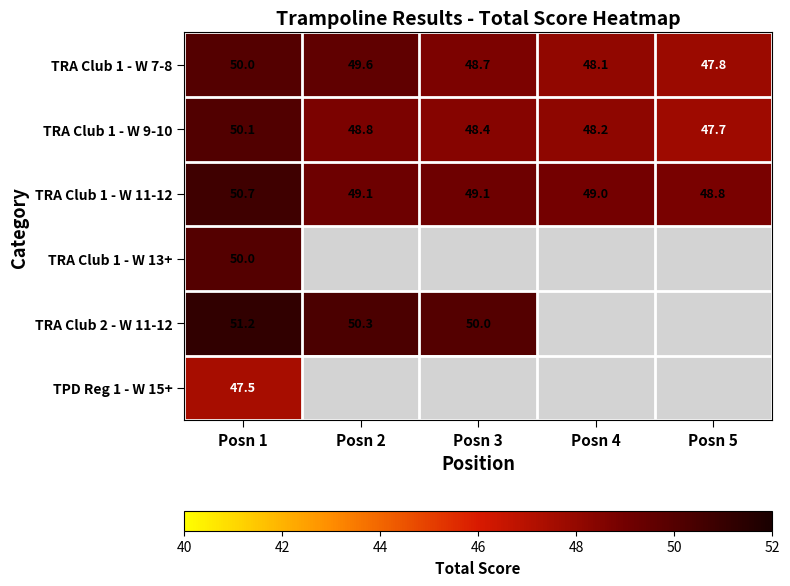

What is the difference between the highest and lowest values at Posn 1?

3.7